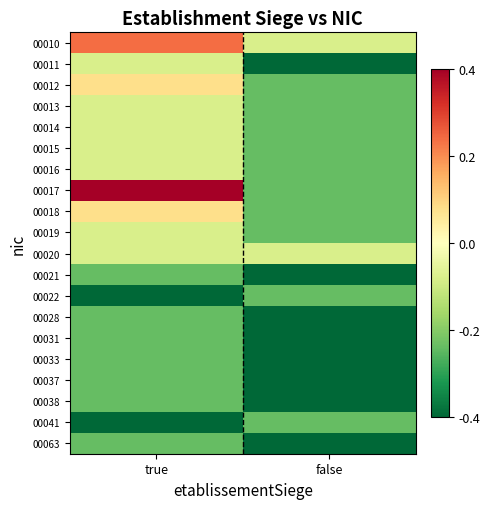

At false, list the series in order from largest to smallest.

00010, 00020, 00012, 00013, 00014, 00015, 00016, 00017, 00018, 00019, 00022, 00041, 00011, 00021, 00028, 00031, 00033, 00037, 00038, 00063